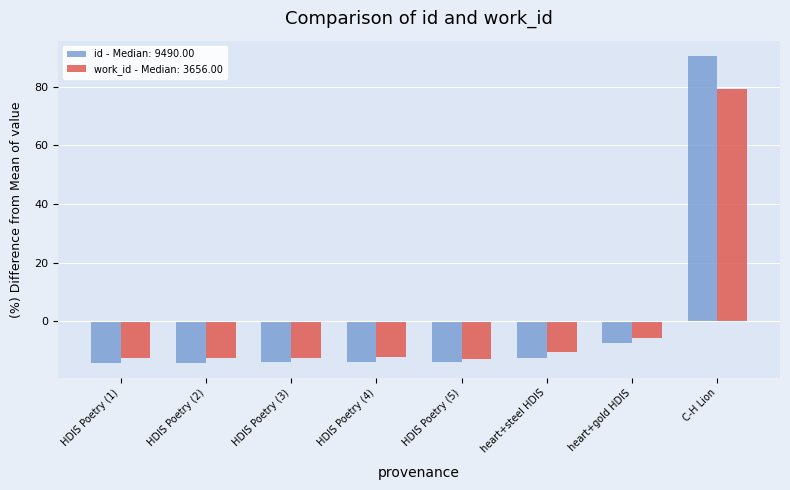

How many bars are there in each group?

2